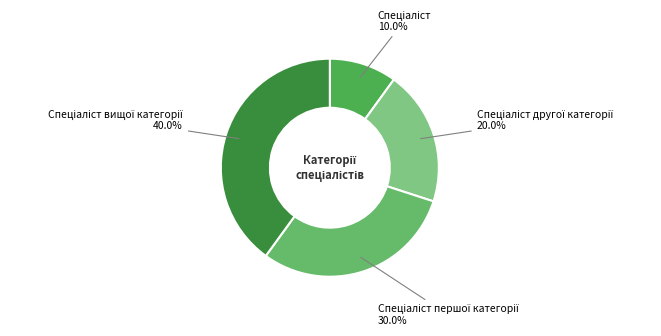

Is there a majority slice in this chart?

No